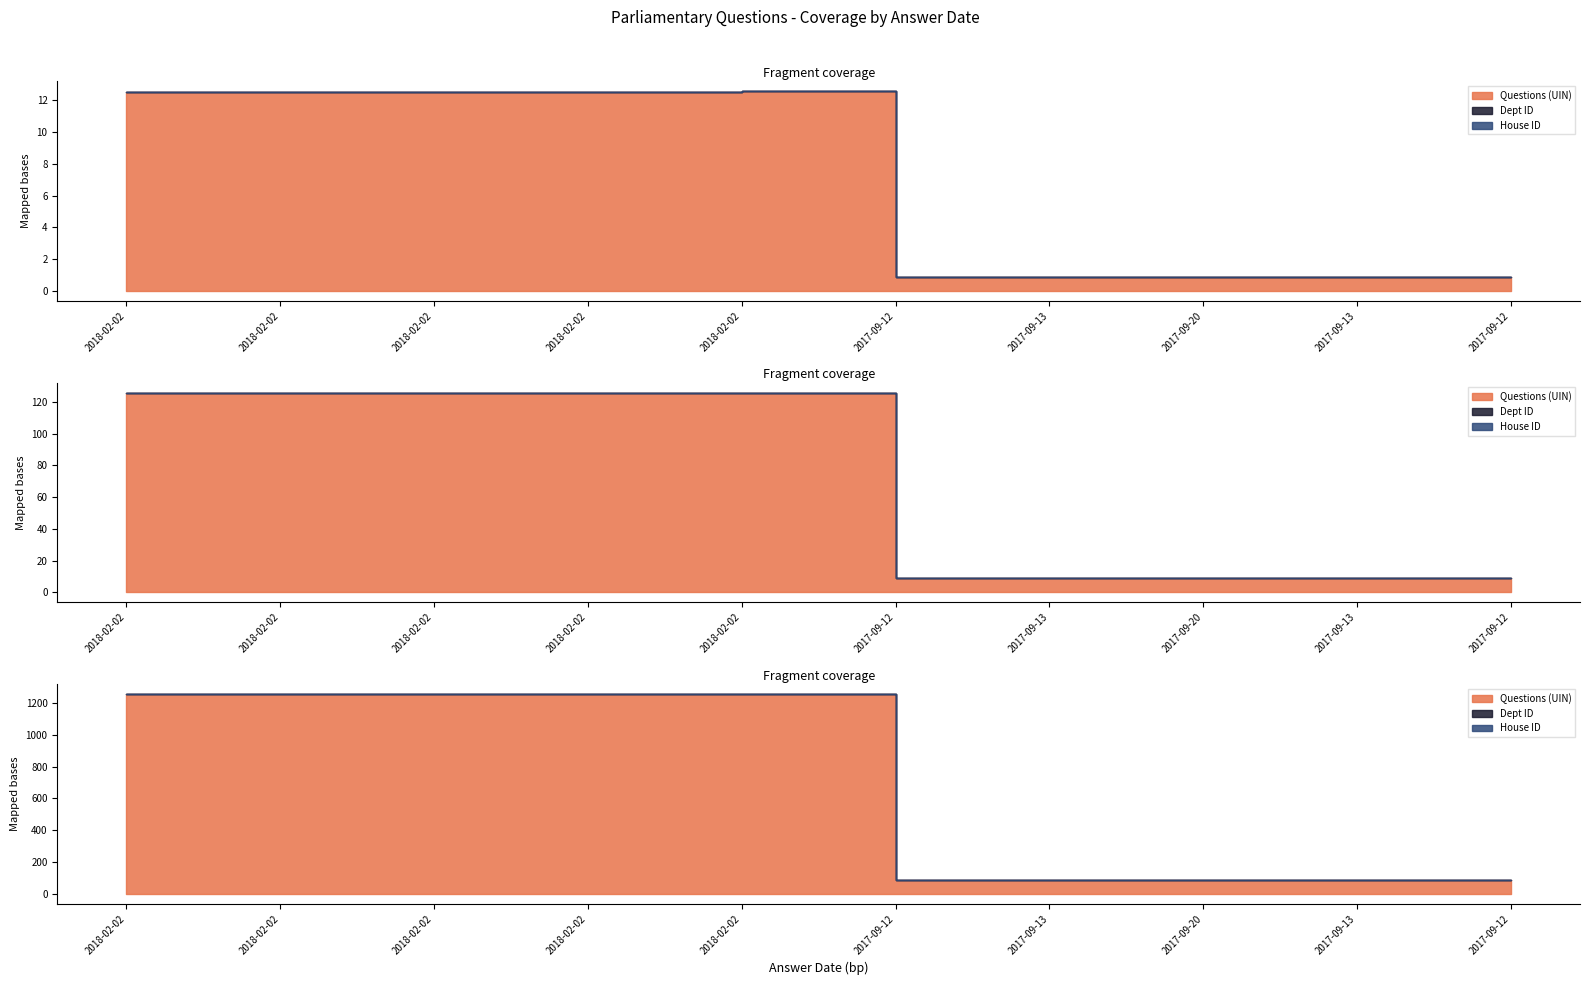

Between 2018-02-02 and 2017-09-20, which series saw the biggest shift?

Questions (UIN)